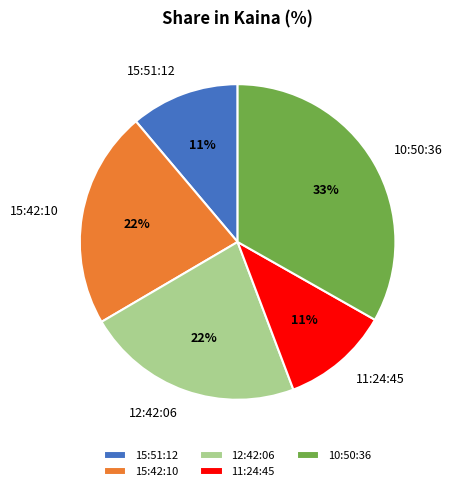

Does 12:42:06 account for over 50% of the chart?

No